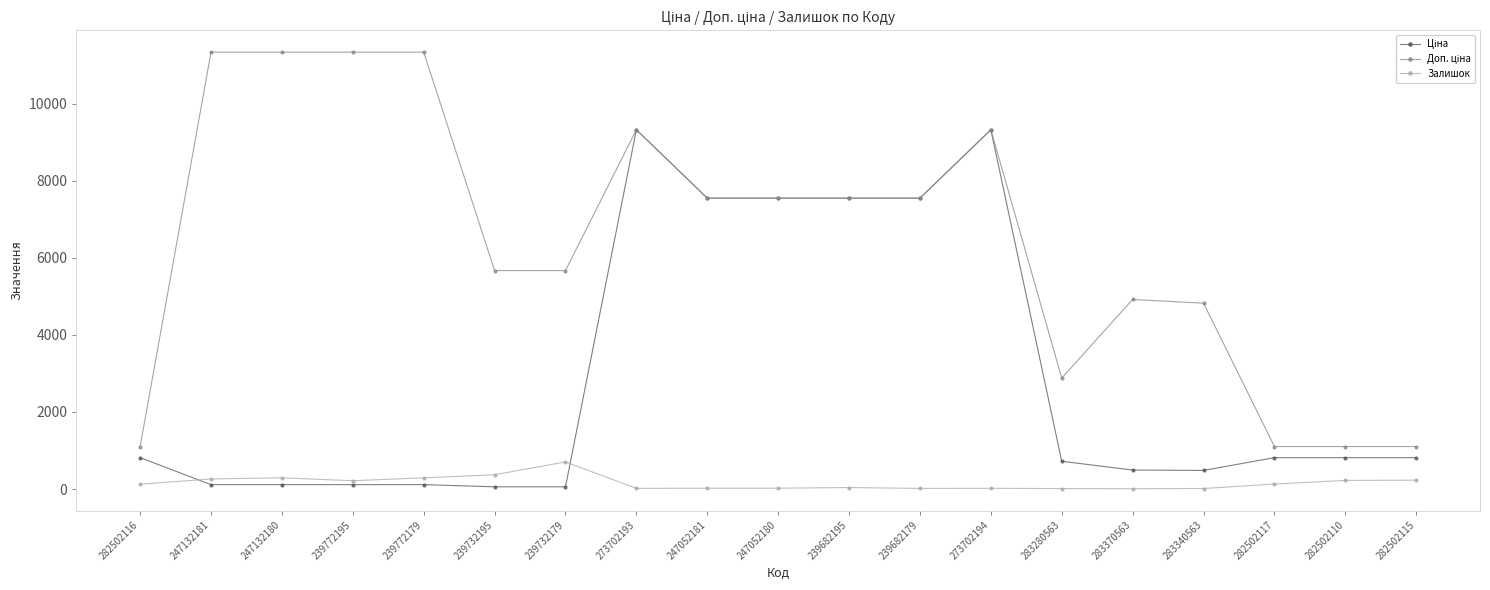

True or false: Залишок has more than 2 points higher than both neighbors.

True